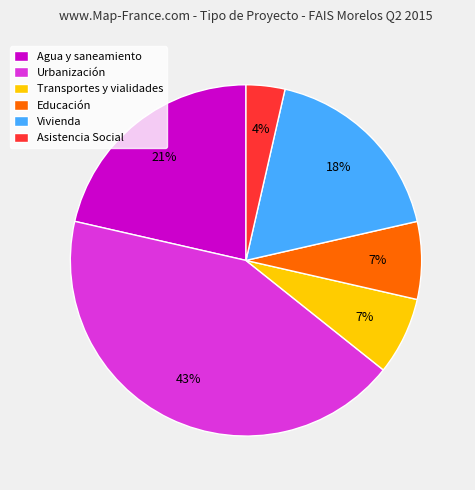

Combined, do Agua y saneamiento and Educación account for over 50%?

No